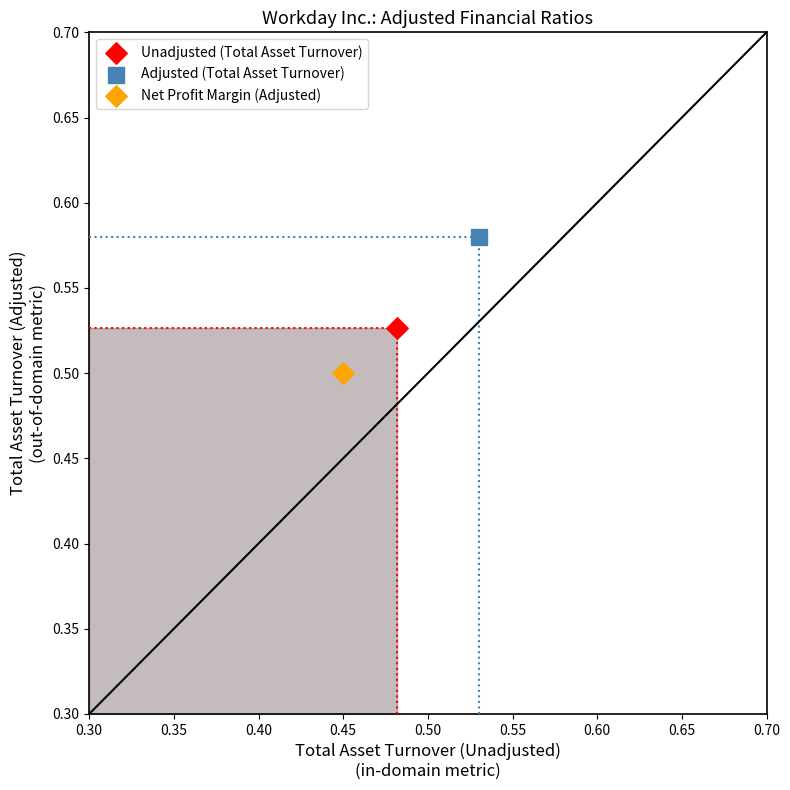

Which series contains the highest Y value?

Adjusted (Total Asset Turnover)